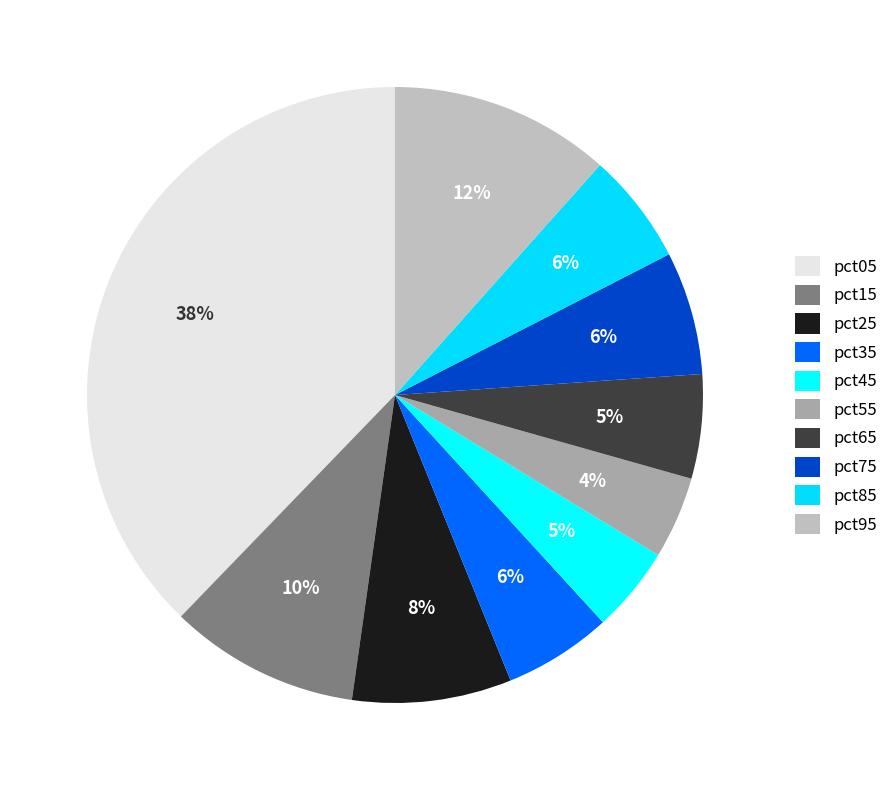

Does pct65 represent more than half of the total?

No